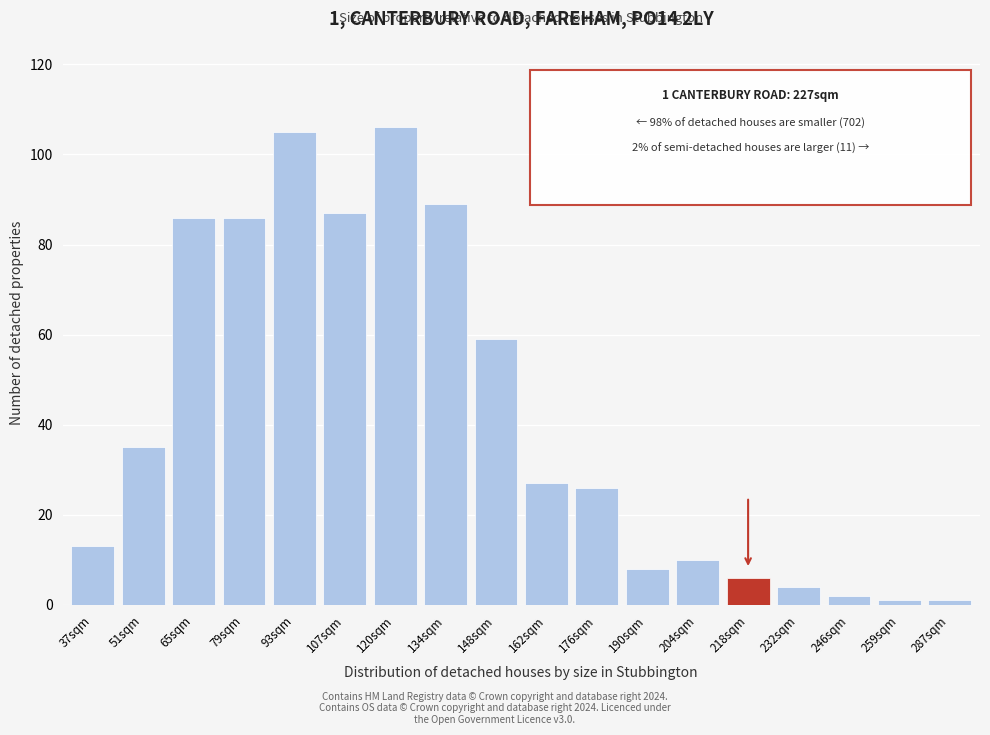

Reading left to right, list all the values displayed in this chart.

13	35	86	86	105	87	106	89	59	27	26	8	10	6	4	2	1	1